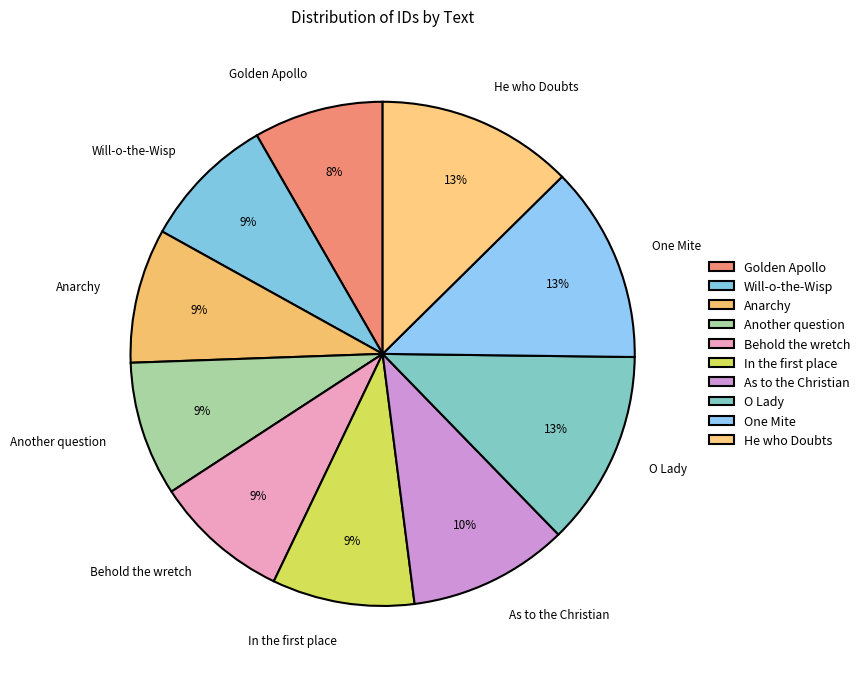

To the nearest percent, what is the average slice percentage?

10%